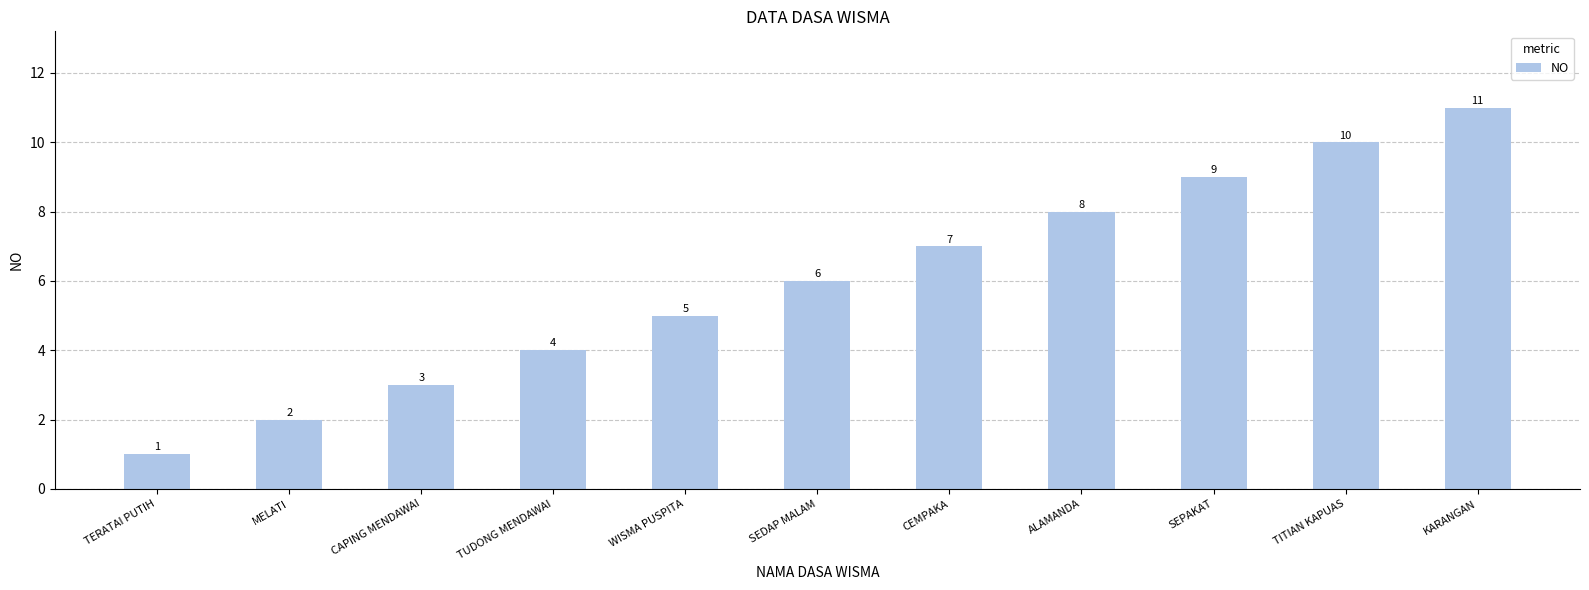

The chart shows a value of 19 at KARANGAN. True or false?

False